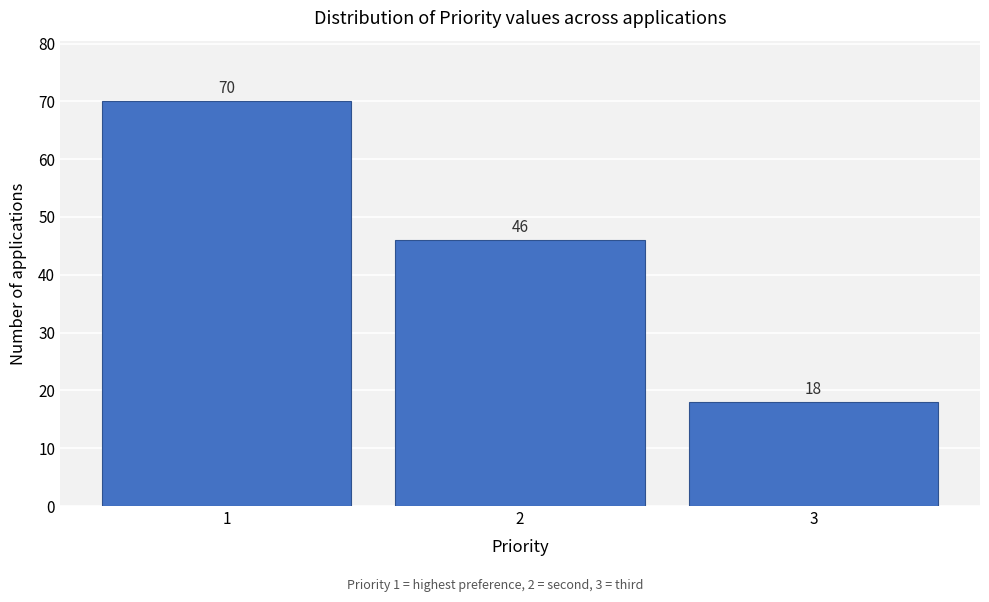

Over which range of the x-axis is the bar tallest?

0.5 to 1.5